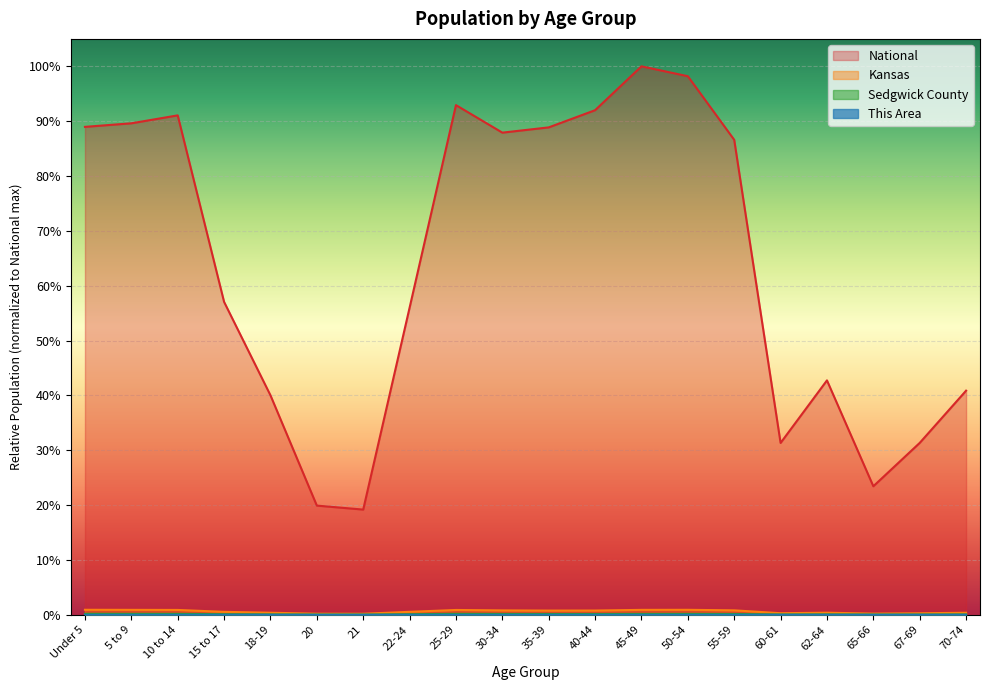

Where is Kansas nearest to the value 0?

21